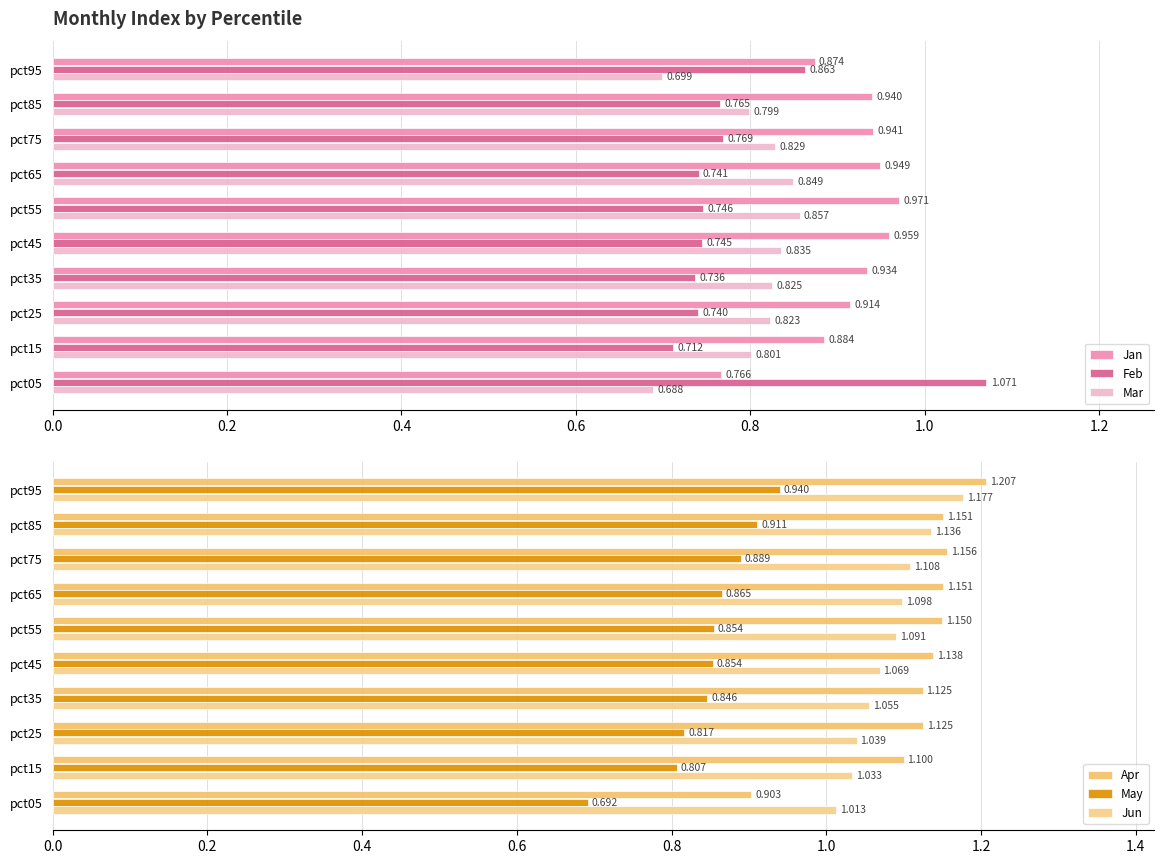

Between pct05 and pct15, which series saw the biggest shift?

Feb